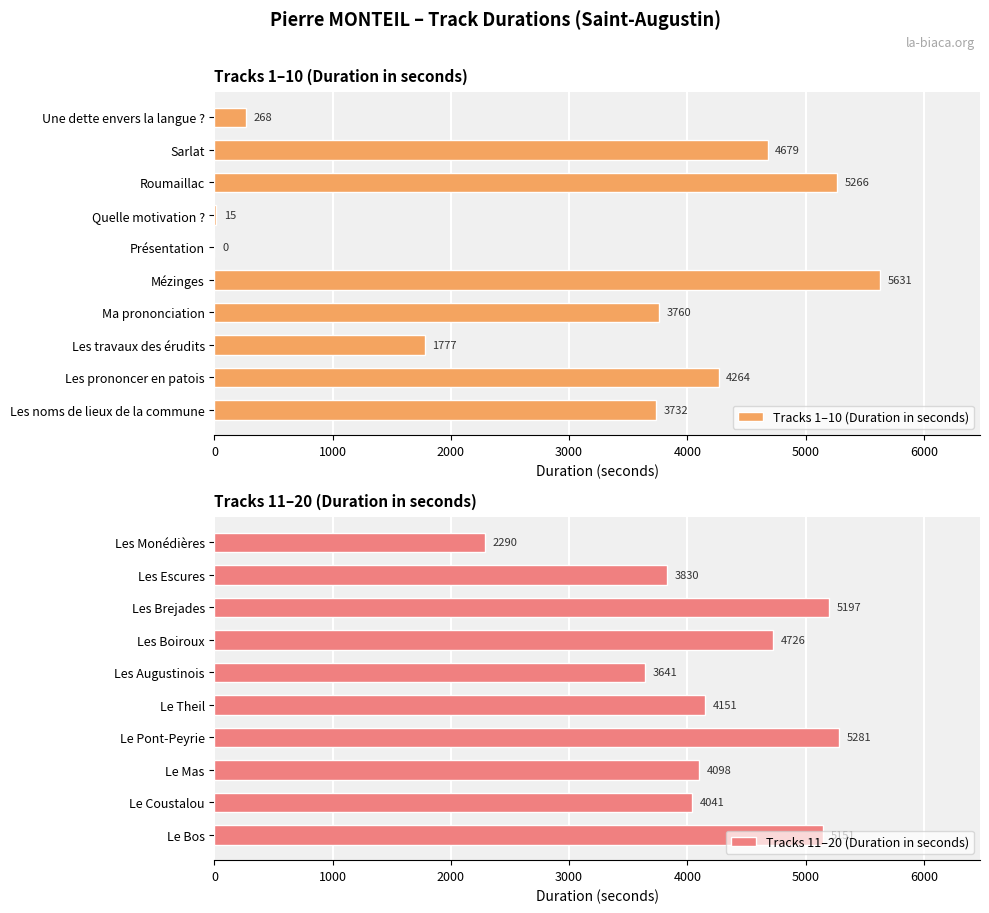

The value of Tracks 1–10 (Duration in seconds) at Les prononcer en patois is 4264. True or false?

True